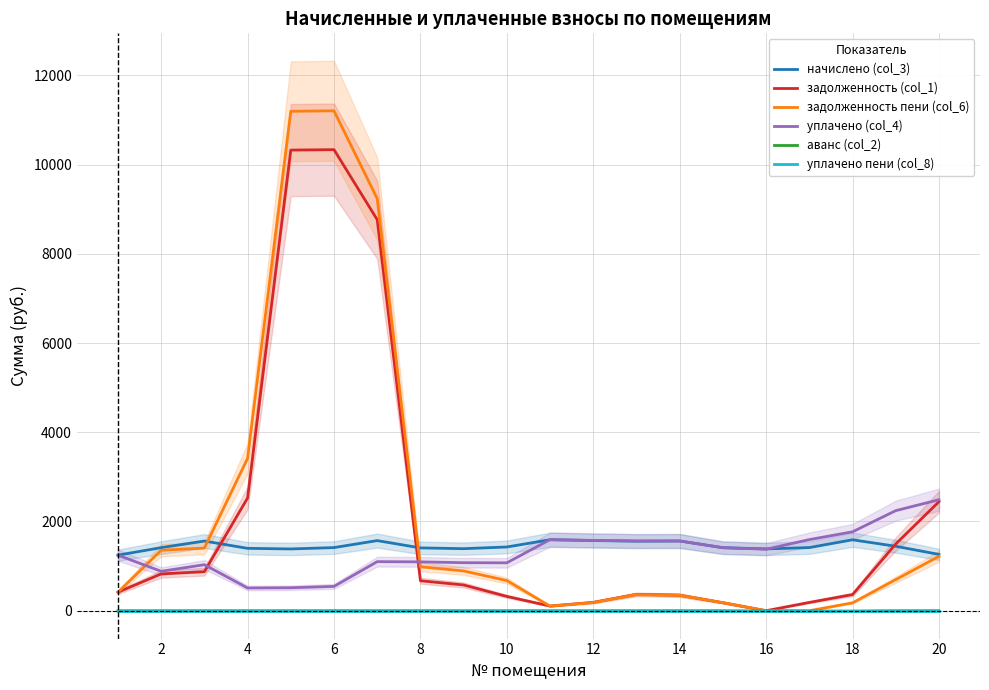

Reading left to right, what are all the values shown in this chart?

начислено (col_3): 1245.2	1413.9	1561.7	1398.0	1384.5	1415.1	1571.5	1407.7	1390.6	1428.5	1591.0	1572.7	1559.3	1562.9	1412.6	1385.7	1415.1	1589.8	1444.4	1262.3
задолженность (col_1): 415.1	824.9	874.1	2526.1	10323.5	10333.7	8763.9	671.6	577.1	321.0	104.7	187.4	367.1	347.9	179.6	0.0	185.9	362.3	1495.8	2443.4
задолженность пени (col_6): 415.1	1355.2	1404.5	3414.5	11193.5	11203.7	9235.5	984.4	891.5	675.8	102.4	183.5	363.1	347.9	179.6	0.0	0.0	176.4	697.4	1218.4
уплачено (col_4): 1245.2	883.5	1031.4	509.6	514.5	545.1	1100.0	1095.0	1076.2	1073.7	1593.3	1576.6	1563.2	1562.9	1412.6	1378.6	1593.9	1768.6	2242.9	2487.4
аванс (col_2): 0.0	0.0	0.0	0.0	0.0	0.0	0.0	0.0	0.0	0.0	0.0	0.0	0.0	0.0	0.0	-7.2	-7.2	-7.2	0.0	0.0
уплачено пени (col_8): 0.0	0.0	0.0	0.0	0.0	0.0	0.0	0.0	0.0	0.0	0.0	0.0	0.0	0.0	0.0	0.0	0.0	0.0	0.0	0.0